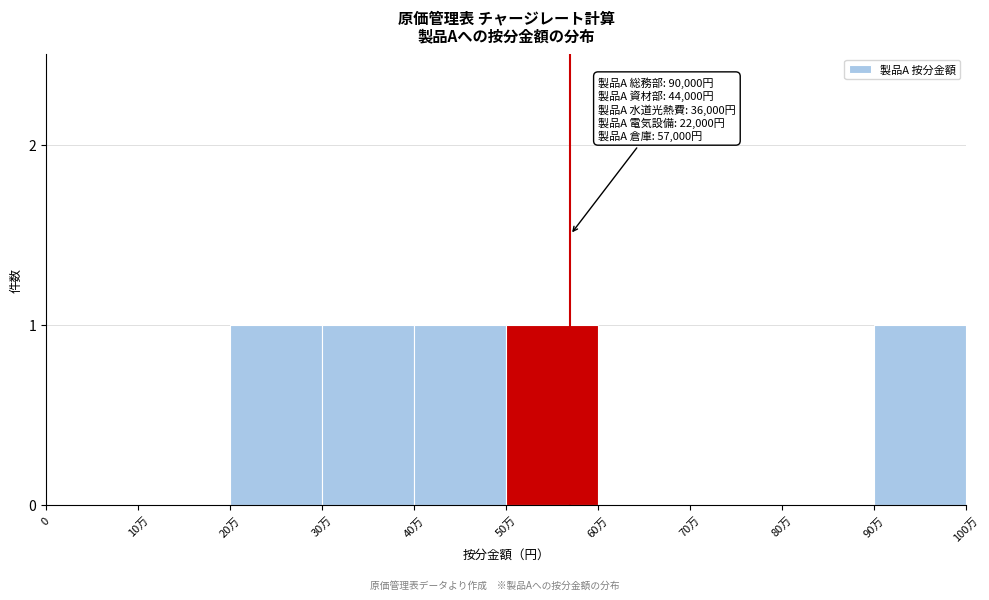

Reading right to left, list all the values displayed in this chart.

90万=1	80万=0	70万=0	60万=0	50万=1	40万=1	30万=1	20万=1	10万=0	0=0